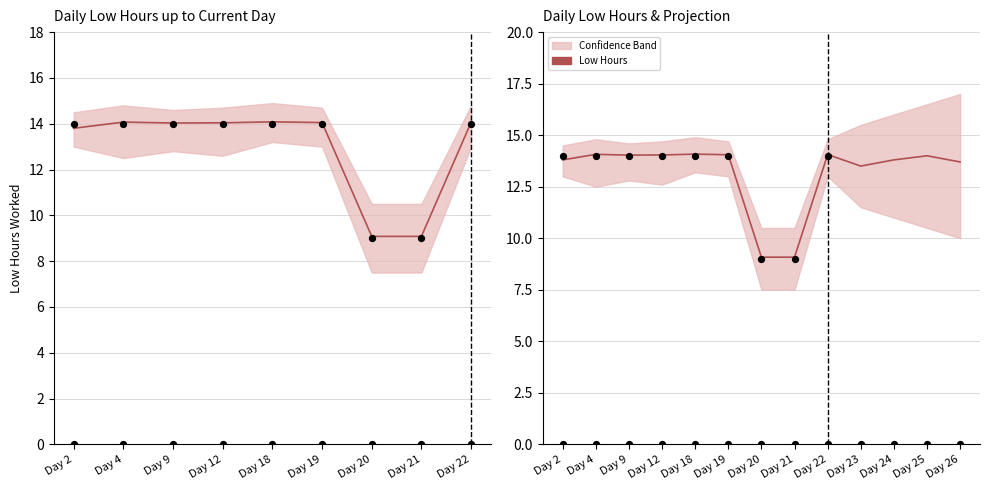

Which series reaches the maximum Y coordinate?

Low Hours